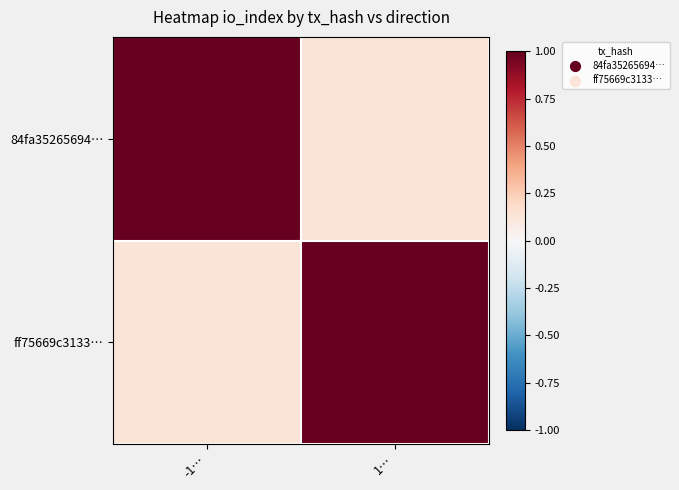

Rank the series by their maximum value, from lowest to highest.

84fa35265694…, ff75669c3133…